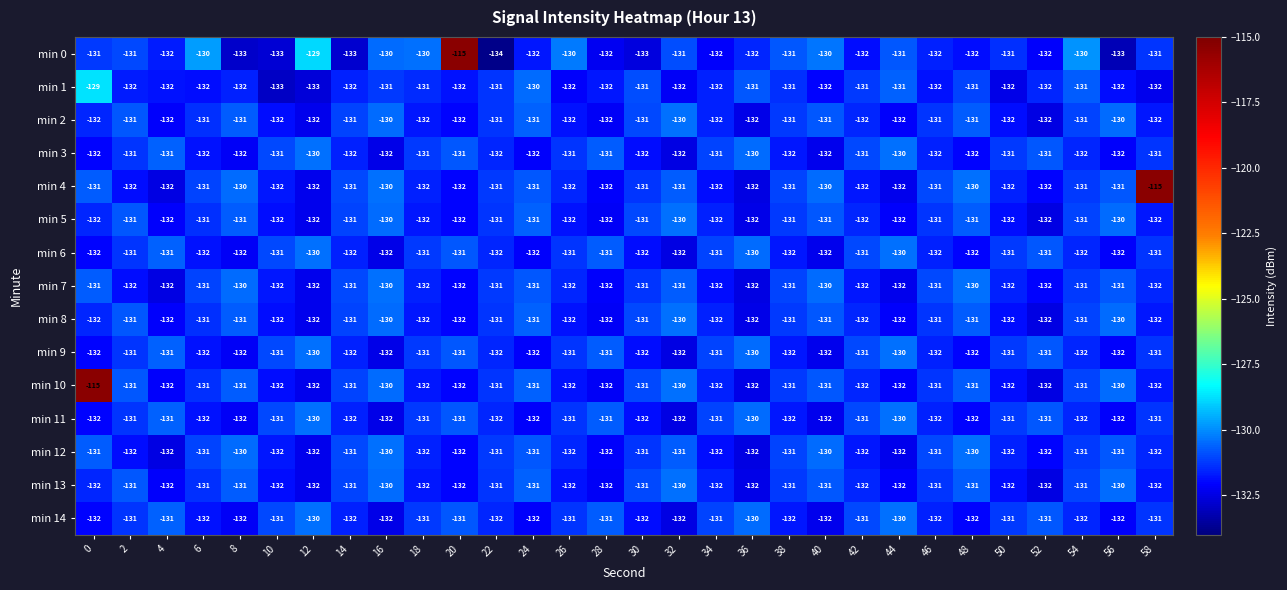

Which series has the widest spread of values?

min 0